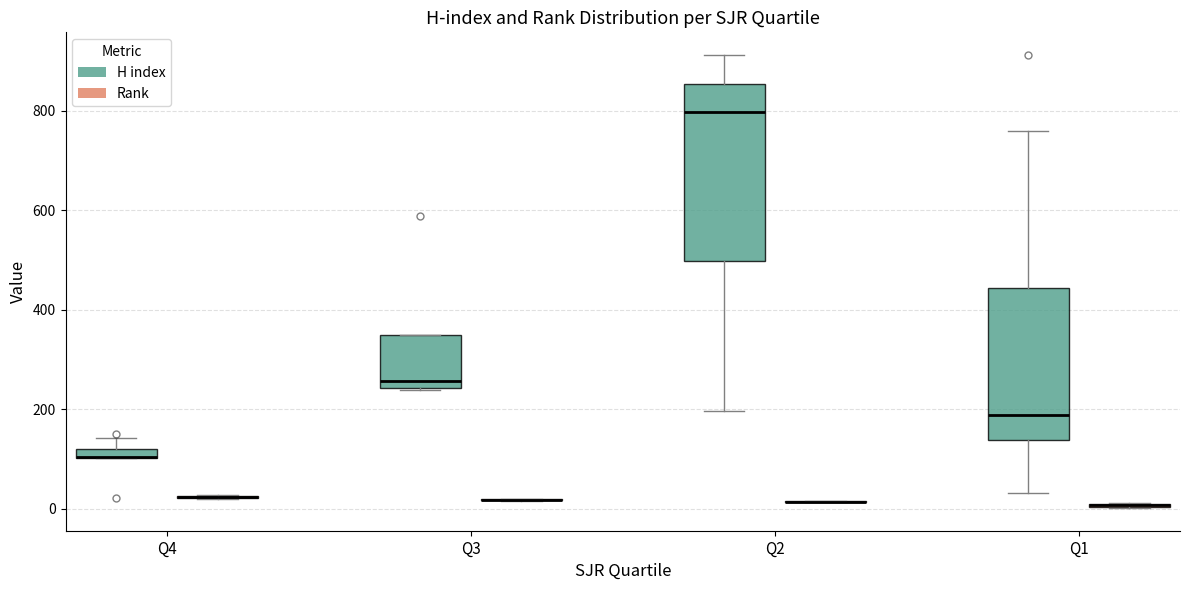

Where does the median line of the box for Q1 (H index) sit on the y-axis? The values are not printed on the chart, so give them approximately, as read against the axis.

180